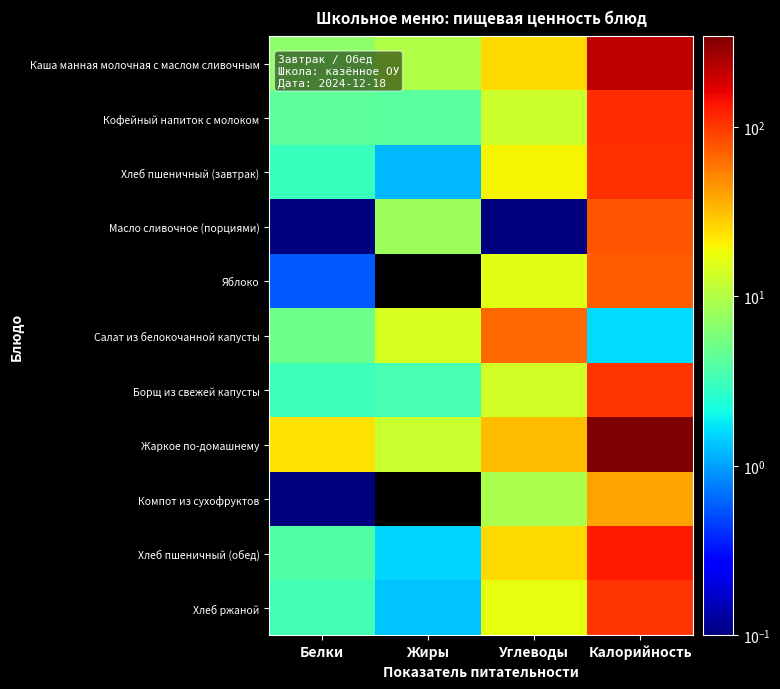

Rank the series by their maximum value, from lowest to highest.

Компот из сухофруктов, Салат из белокочанной капусты, Яблоко, Масло сливочное (порциями), Хлеб ржаной, Борщ из свежей капусты, Хлеб пшеничный (завтрак), Кофейный напиток с молоком, Хлеб пшеничный (обед), Каша манная молочная с маслом сливочным, Жаркое по-домашнему